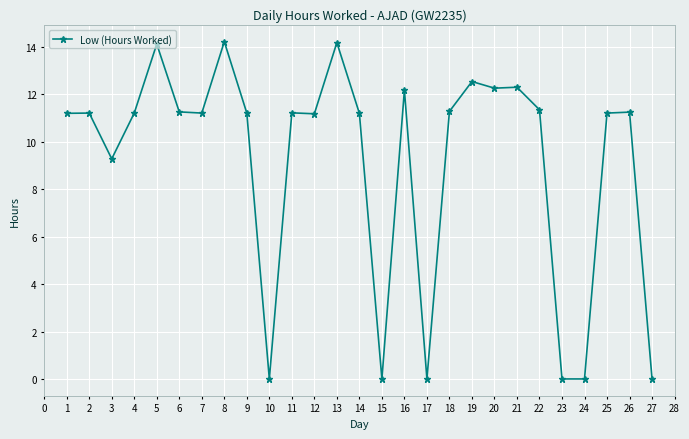

What is the change in value from 2 to 16?

+1.0